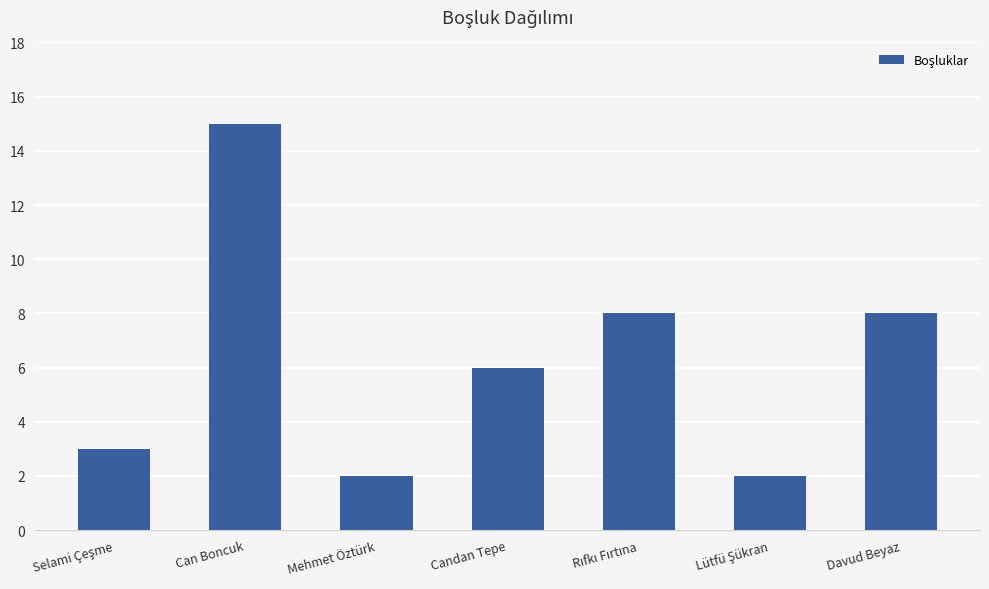

True or false: the data shows 11 at Candan Tepe.

False